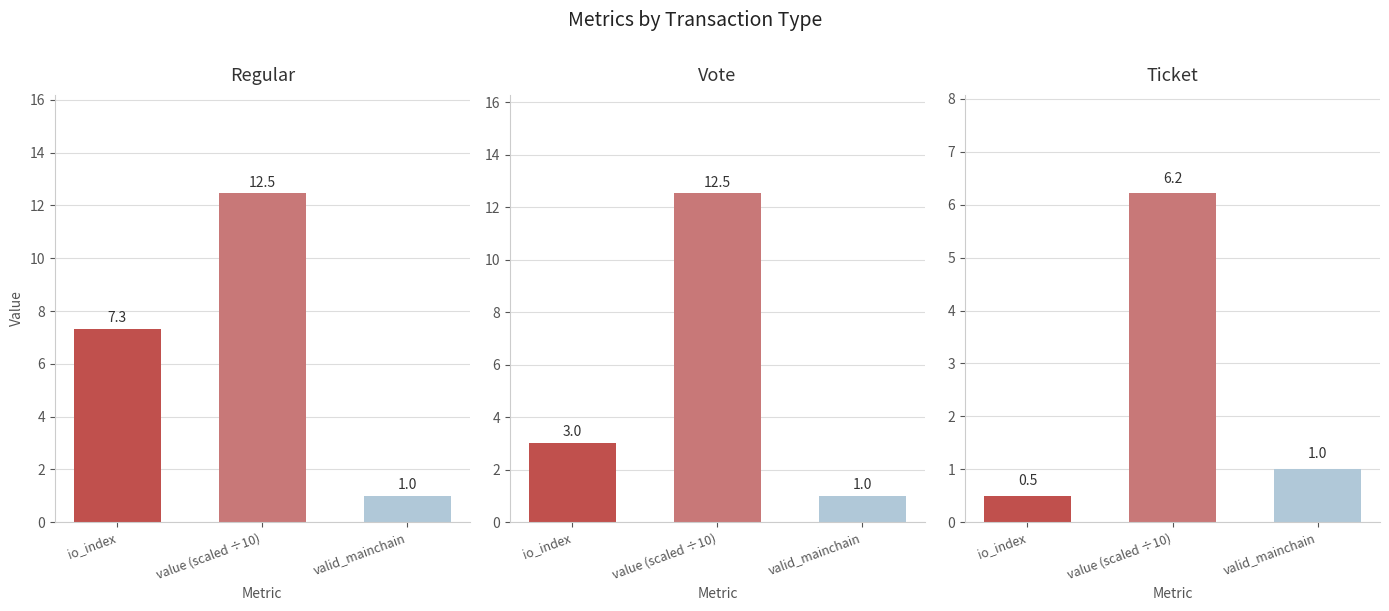

True or false: Ticket has a value of 6.2 at value (scaled ÷10).

True